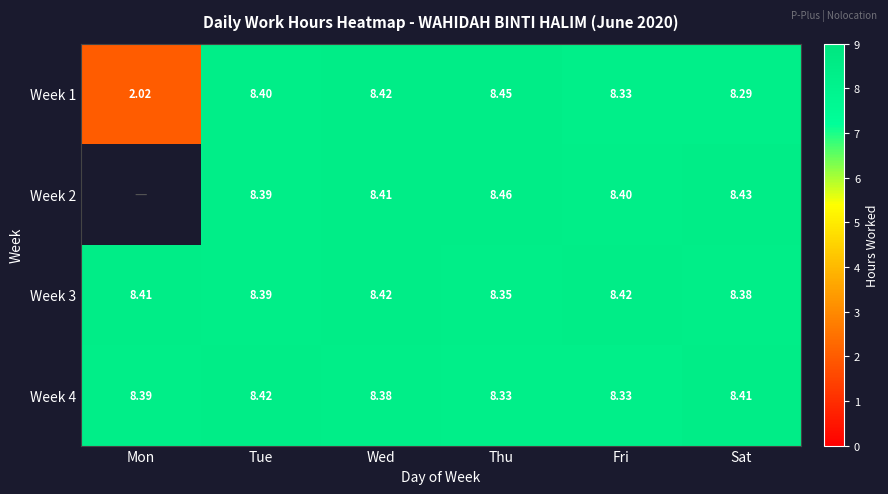

Is the value of Week 3 at Wed greater than the value of Week 4 at Thu?

Yes